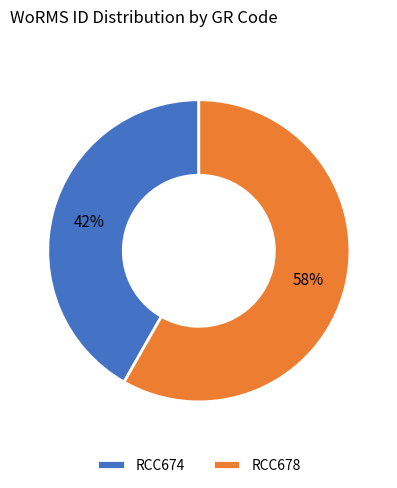

To the nearest percent, what portion does RCC678 represent?

58%